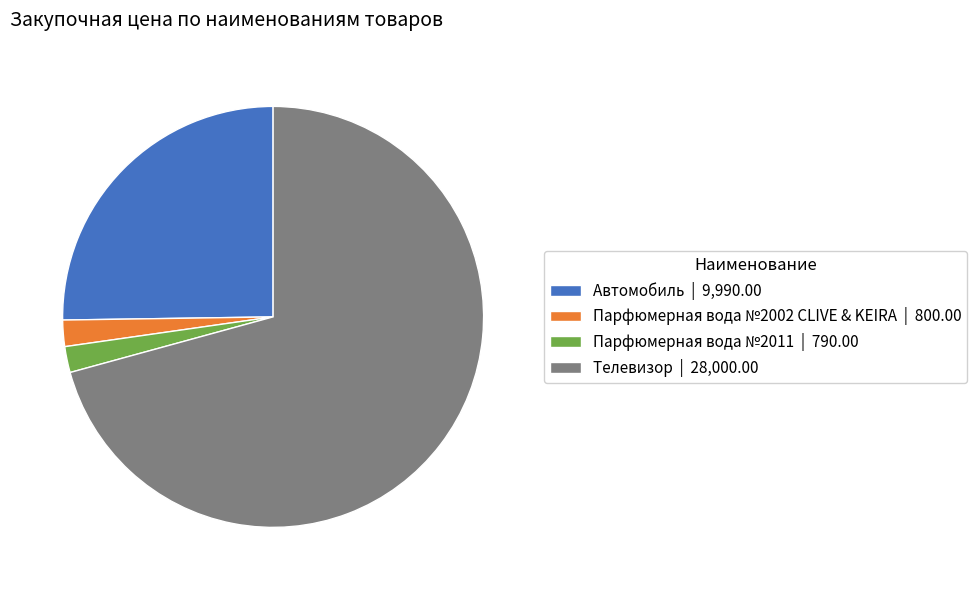

True or false: Телевизор accounts for 71% of the total.

True